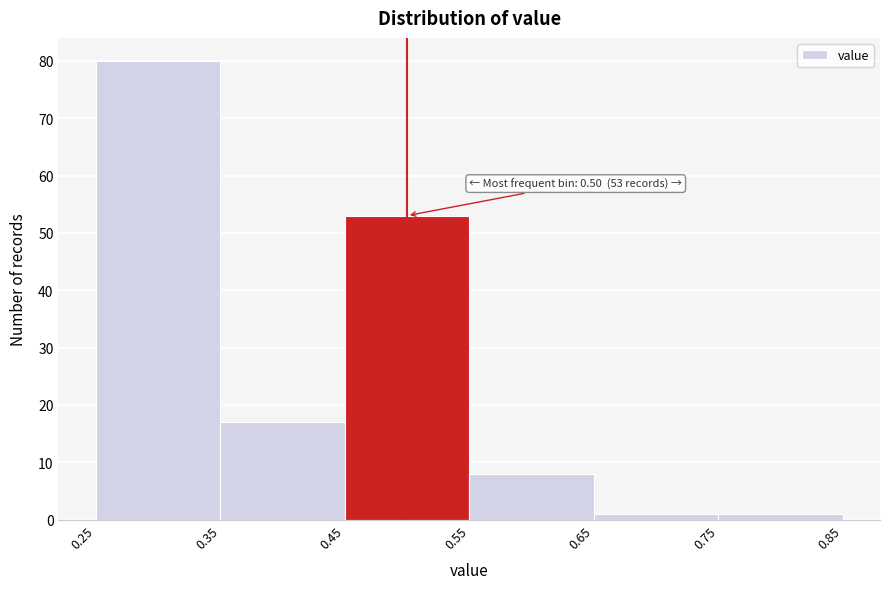

Over which range of the x-axis is the bar tallest?

0.25 to 0.35